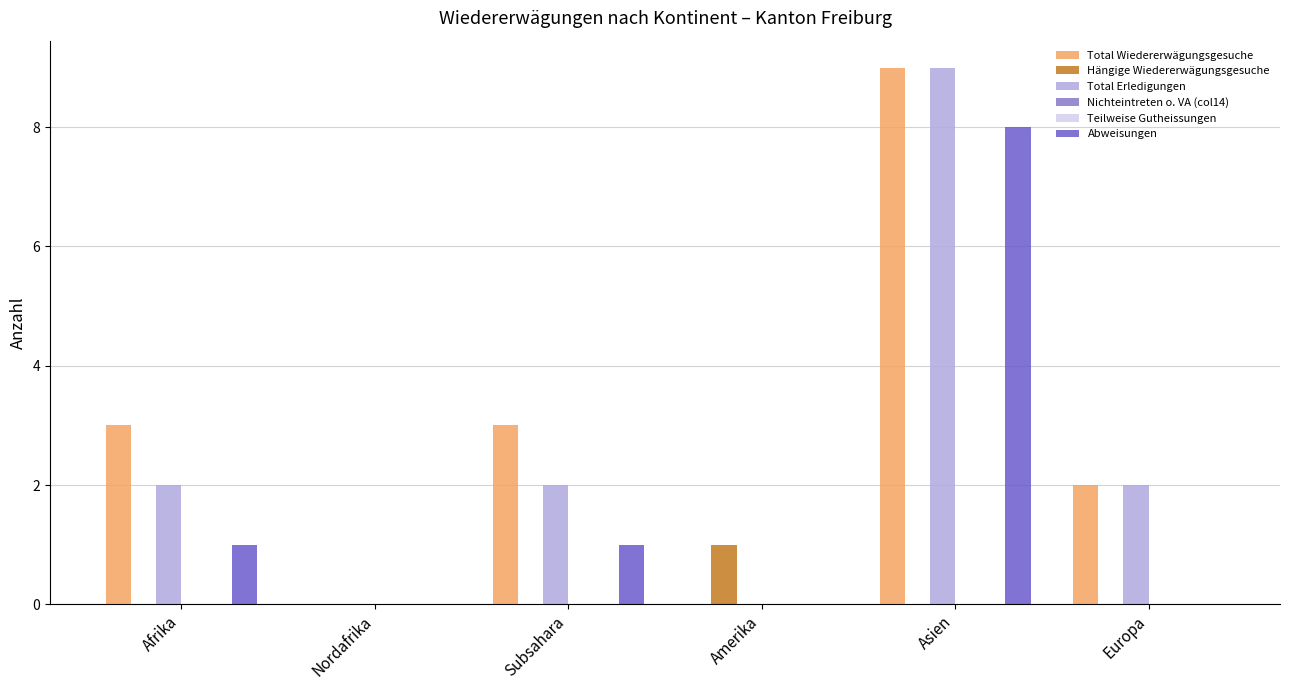

How many values in the Abweisungen series exceed 1?

1